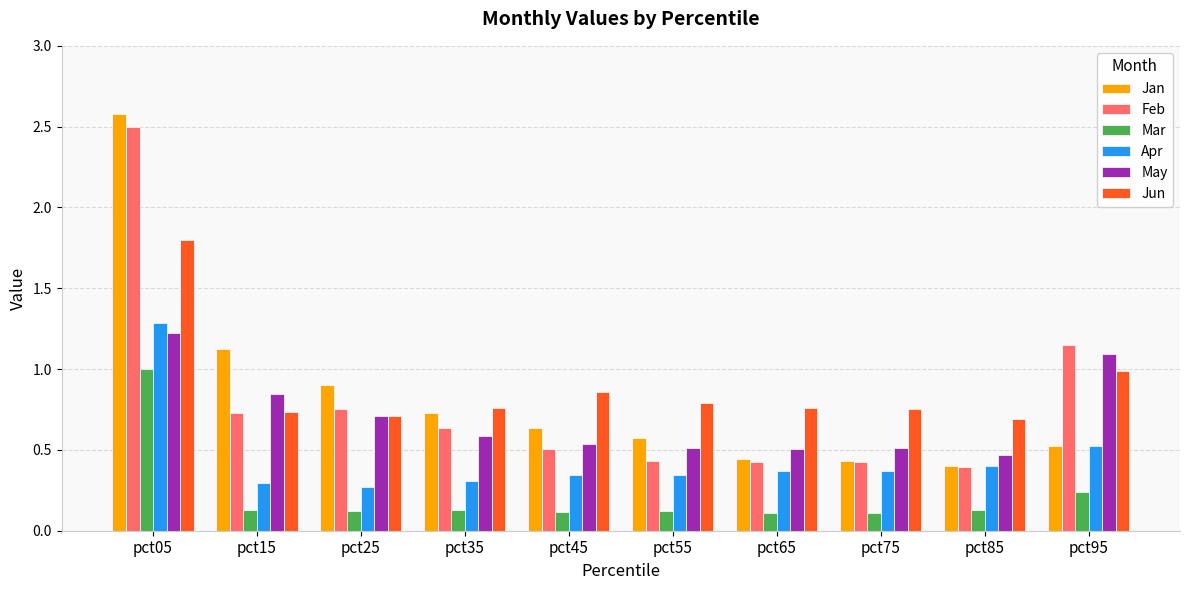

Is it true that Feb equals 0.9 at pct45?

False